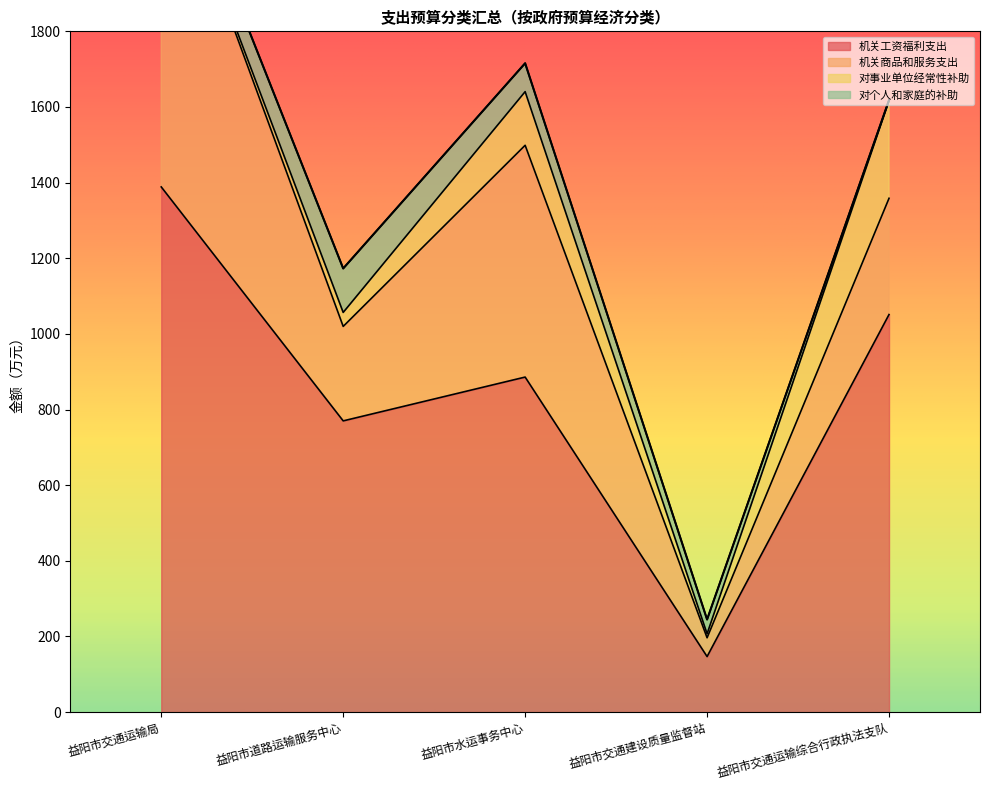

True or false: 对个人和家庭的补助 has more than 0 interior local peaks.

True